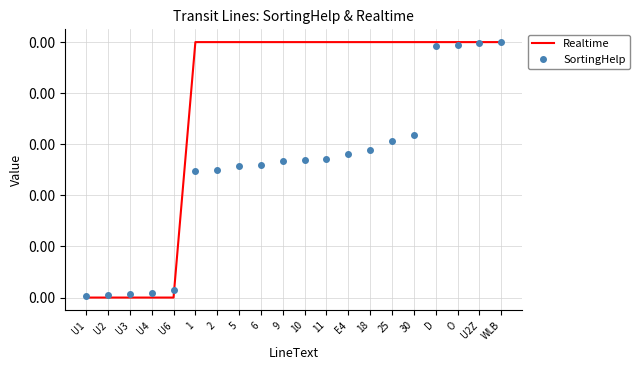

Is the value of Realtime at U1 greater than the value of SortingHelp at 18?

No